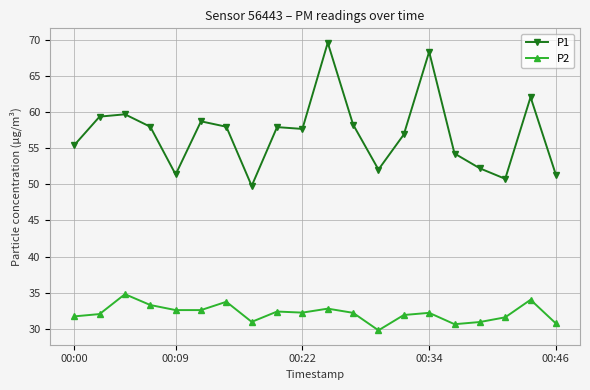

True or false: P2 has more than 0 interior local peaks.

True